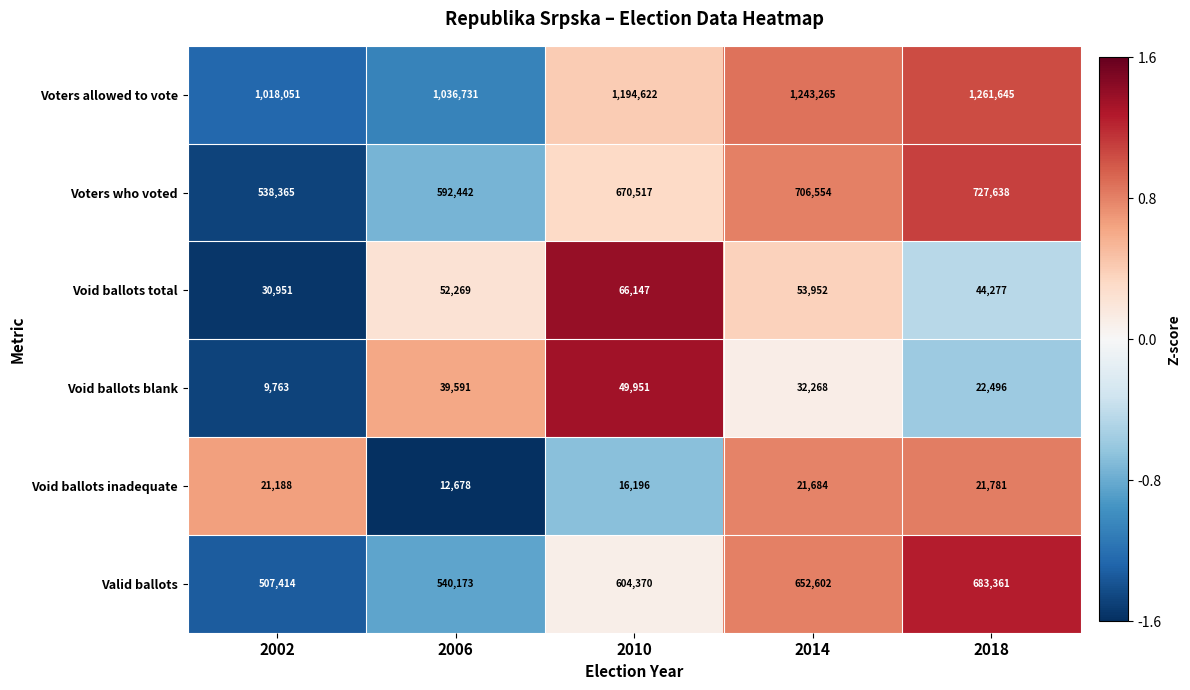

The Valid ballots series shows 604370 at 2010. True or false?

True